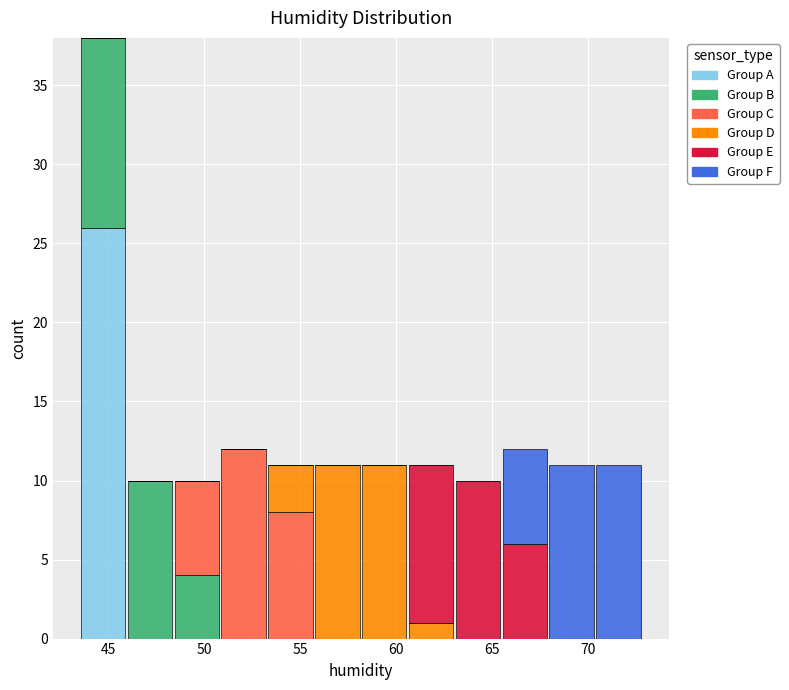

What is the total height of the stacked bar covering 51.0 to 53.5 on the x-axis? Neither the bar edges nor the heights are printed on the chart, so give them approximately, as read against the axes.

12